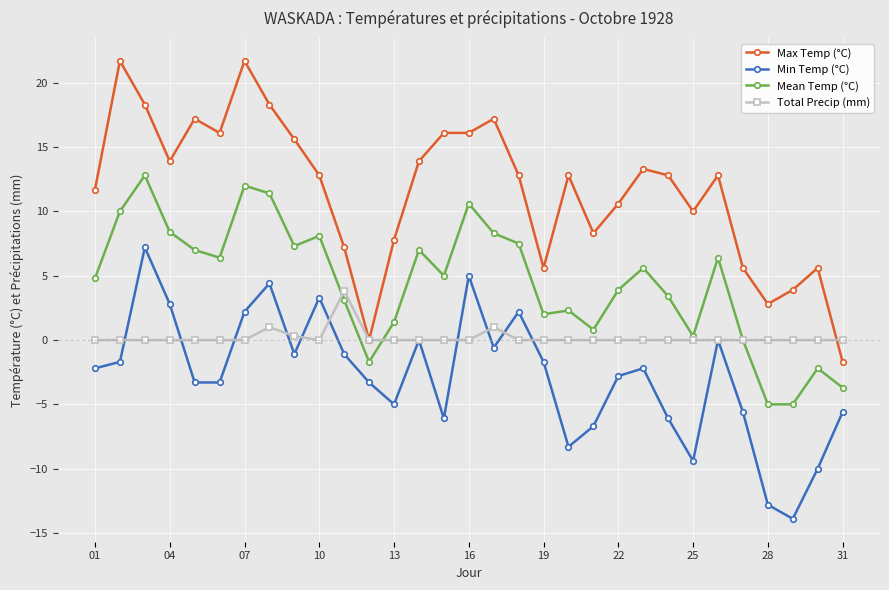

What is the smallest value displayed?

-13.9